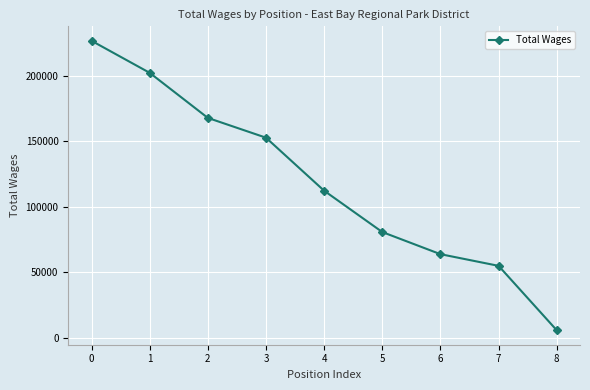

How many values are below 112069?

4